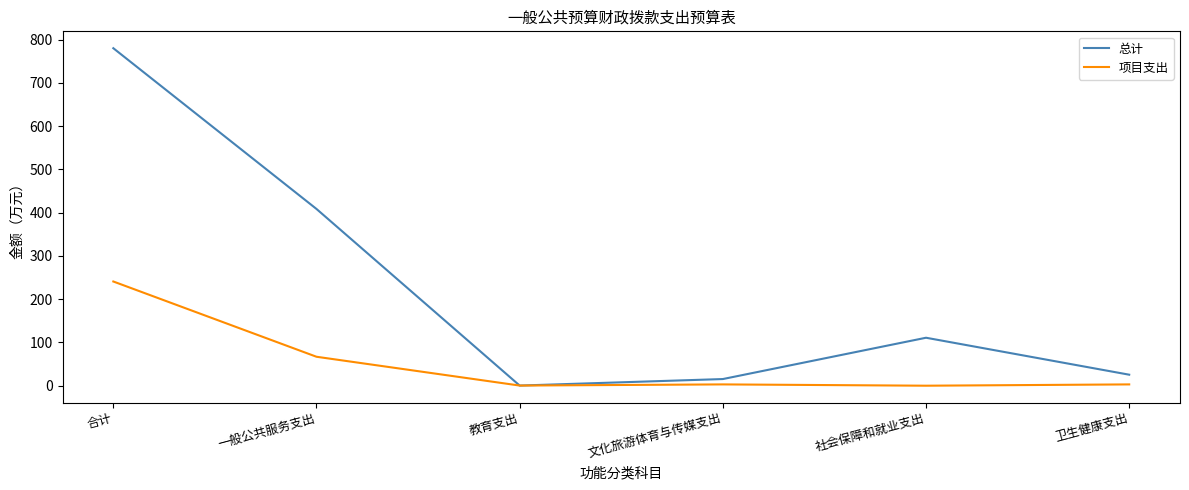

What is the total value across all series at 合计?

1021.3